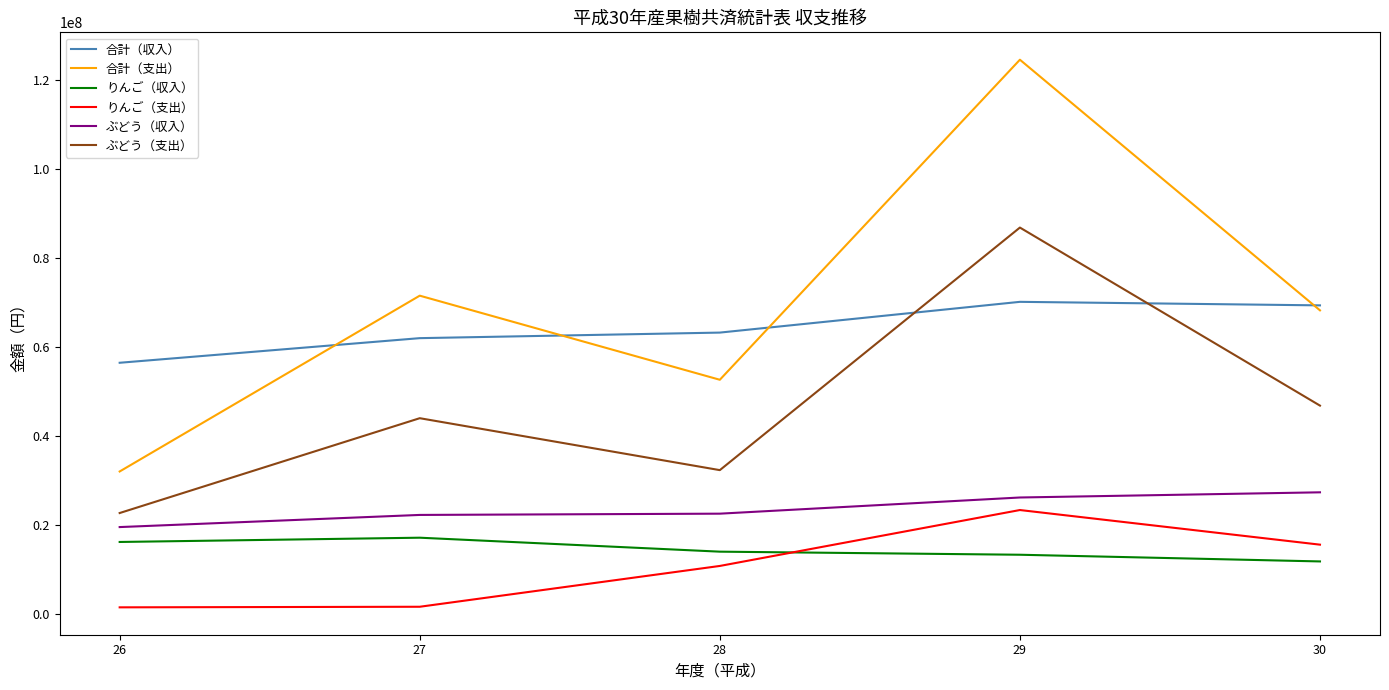

At which label is 合計（収入） closest to 63382957?

28